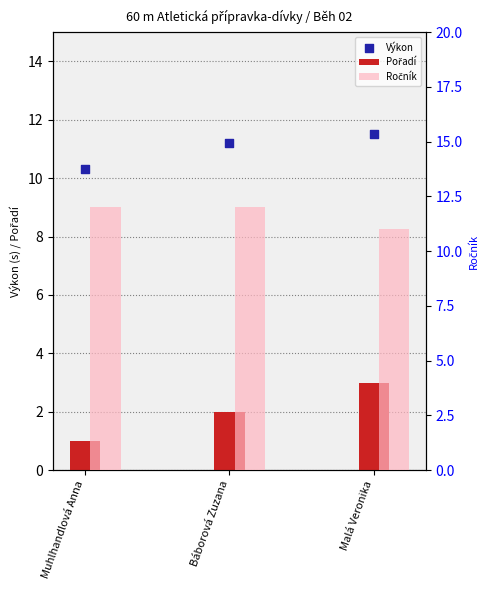

What are all the series names shown in the legend?

Pořadí, Výkon, Ročník